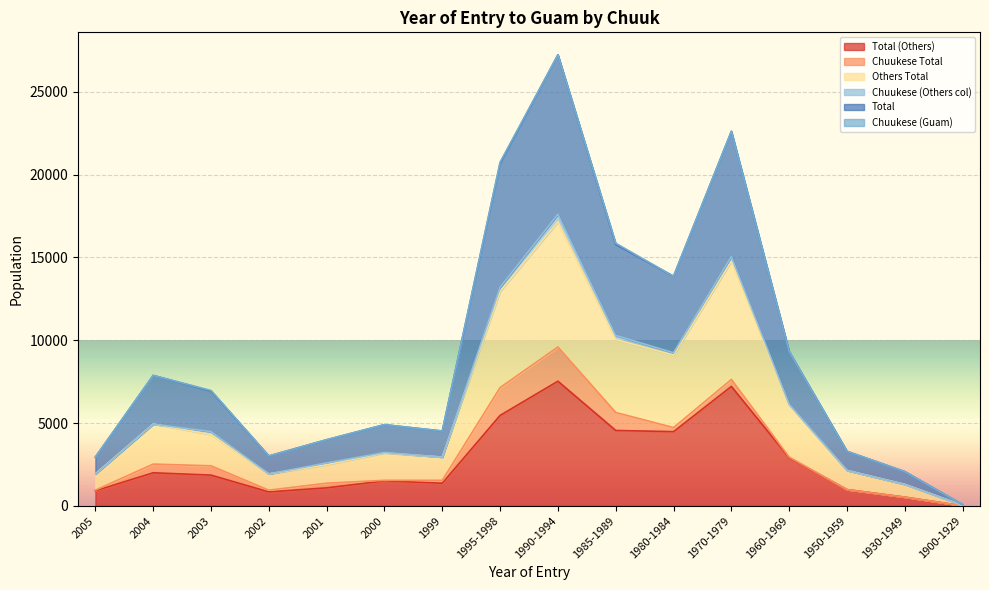

True or false: Others Total has a value of 4174 at 1970-1979.

False